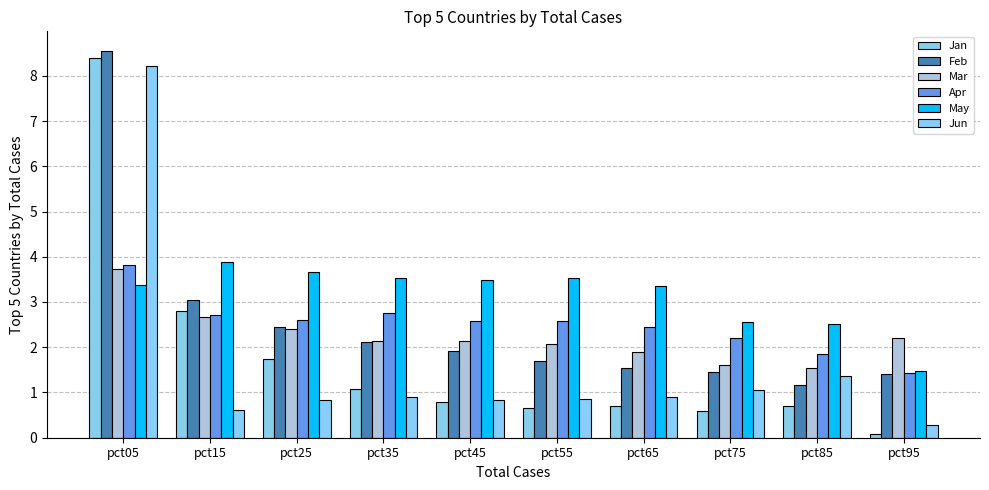

Is it true that Mar equals 1.5 at pct85?

True